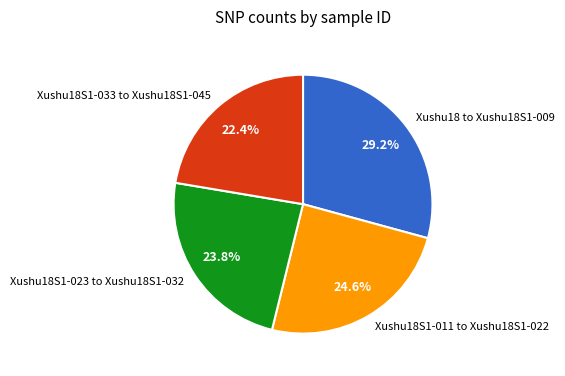

Which category has the biggest portion of the pie?

Xushu18 to Xushu18S1-009